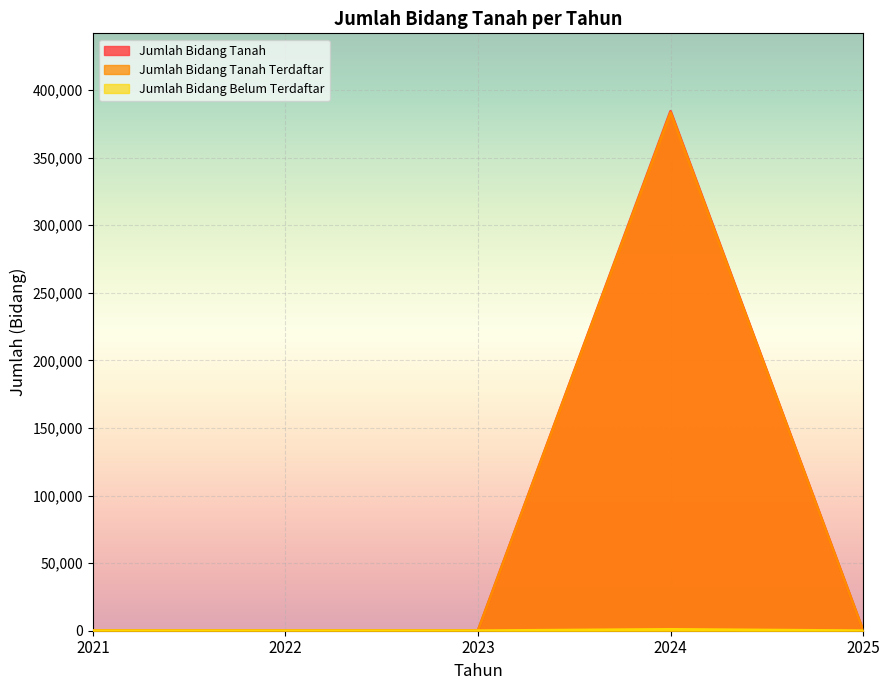

True or false: Jumlah Bidang Tanah and Jumlah Bidang Tanah Terdaftar intersect in this chart.

False